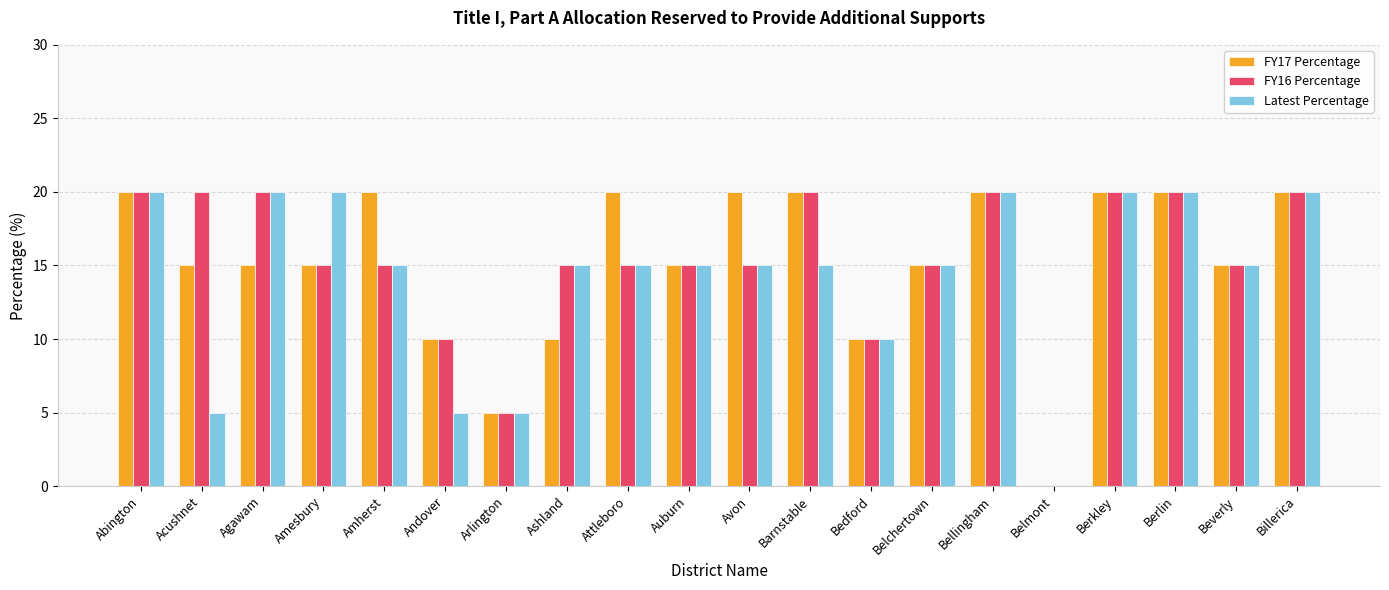

At which label is Latest Percentage closest to 10?

Bedford